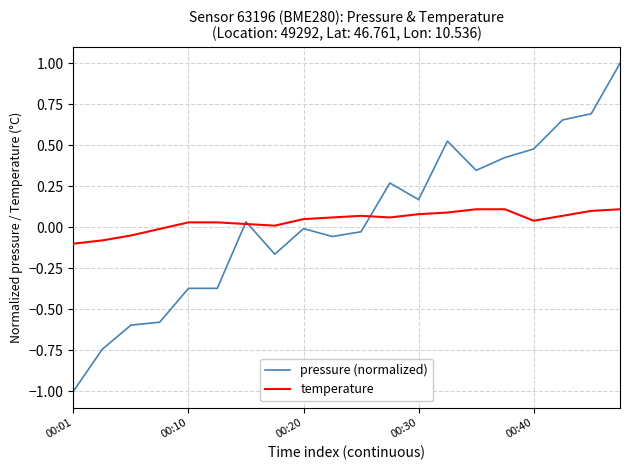

What is the minimum value shown in the chart?

-1.0